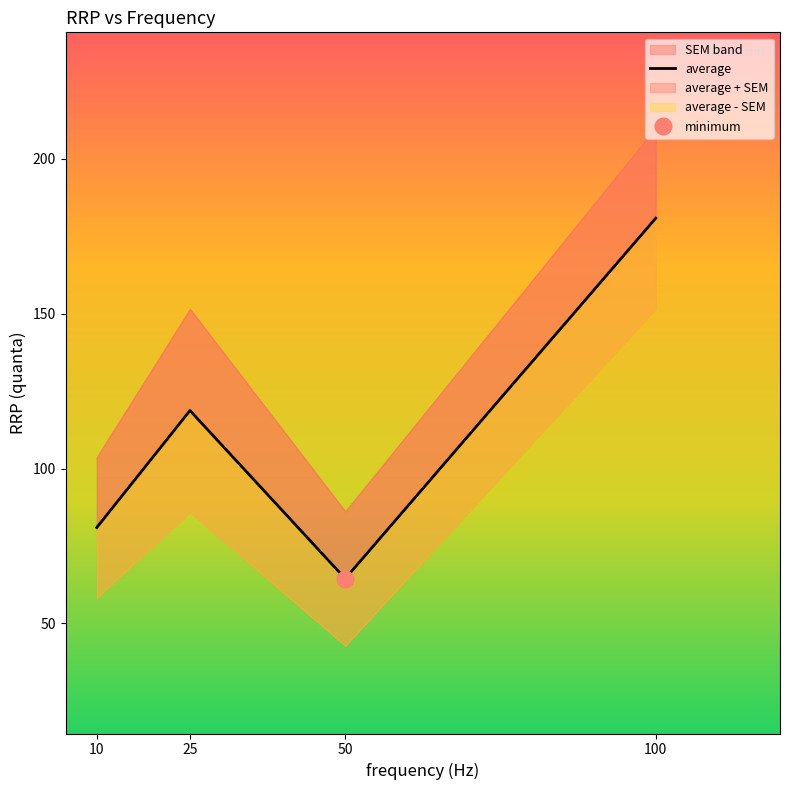

Reading right to left, what are all the values shown in this chart?

100=180.8	50=64.4	25=118.7	10=81.0